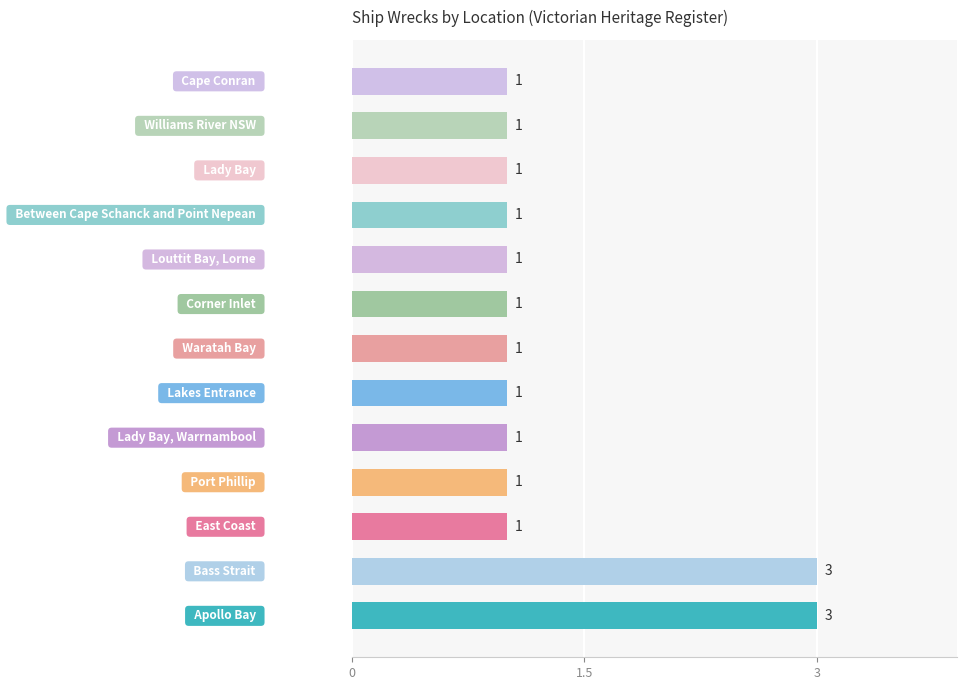

What is the sum of all values?

17